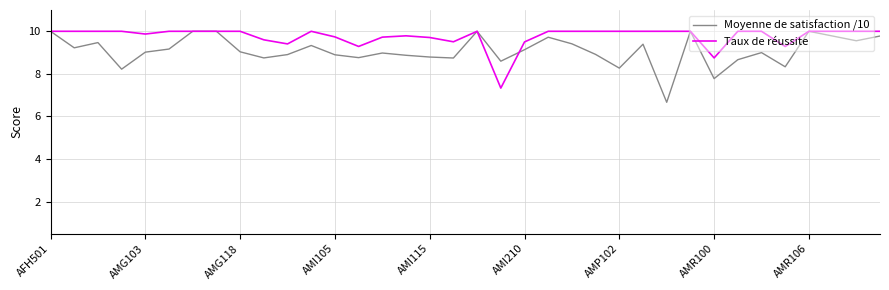

List the series in order of their overall mean, lowest first.

Moyenne de satisfaction /10, Taux de réussite